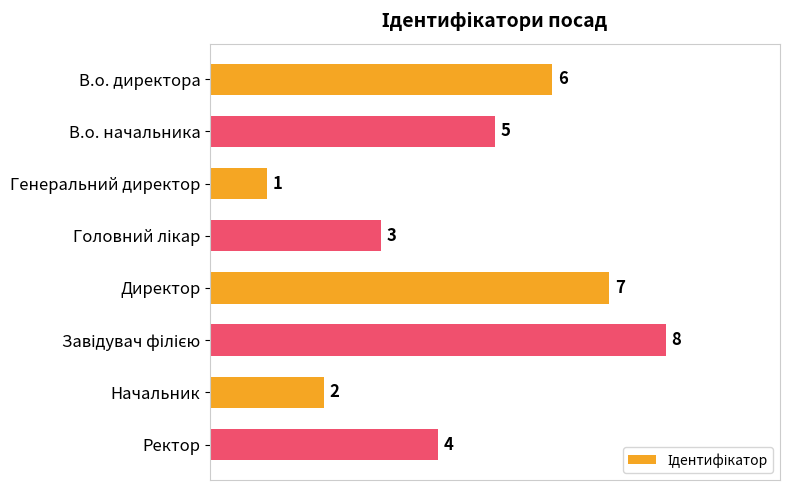

Reading bottom to top, what are all the values shown in this chart?

4	2	8	7	3	1	5	6